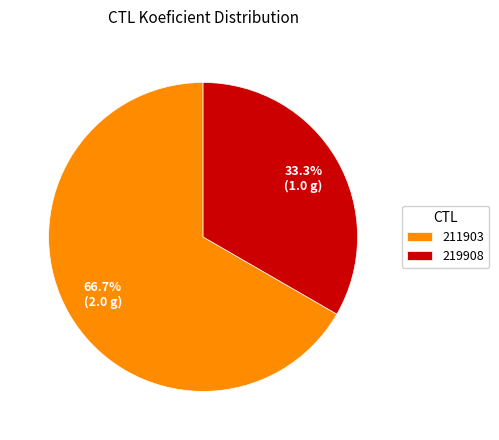

True or false: 211903 accounts for 67% of the total.

True